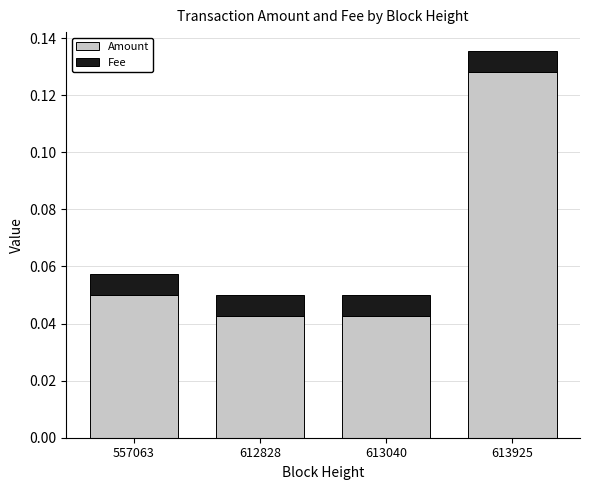

At which label does Amount reach its peak?

613925